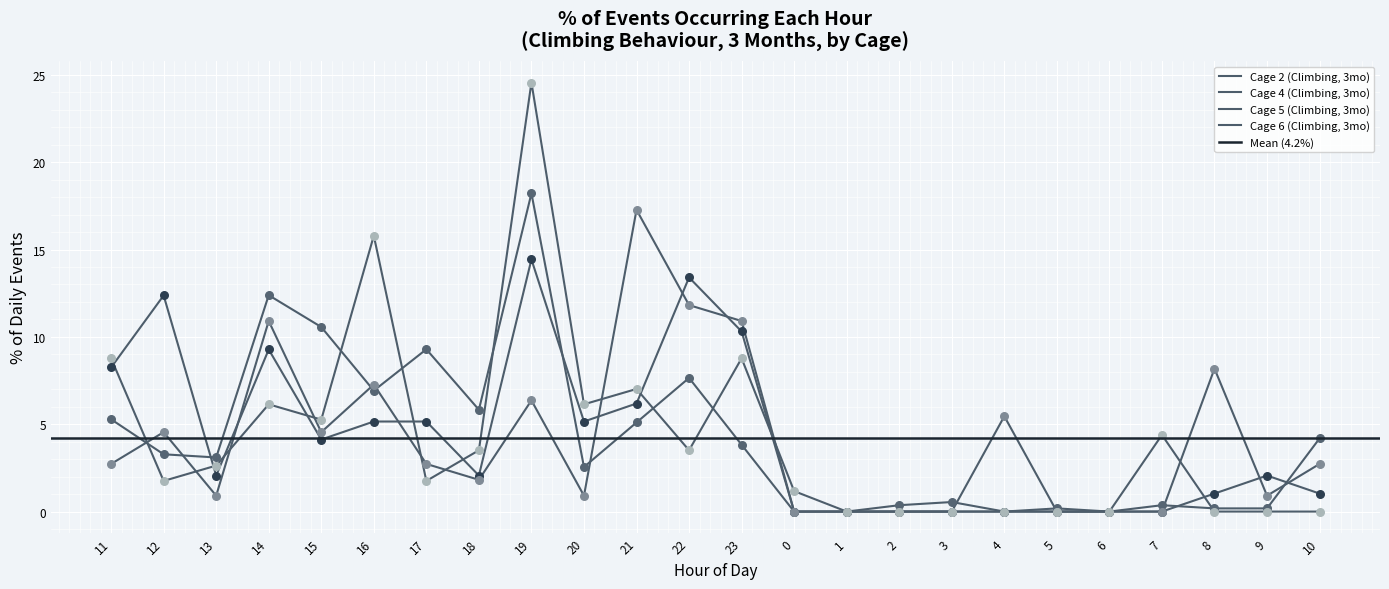

What is the total value across all series at 21?

35.6